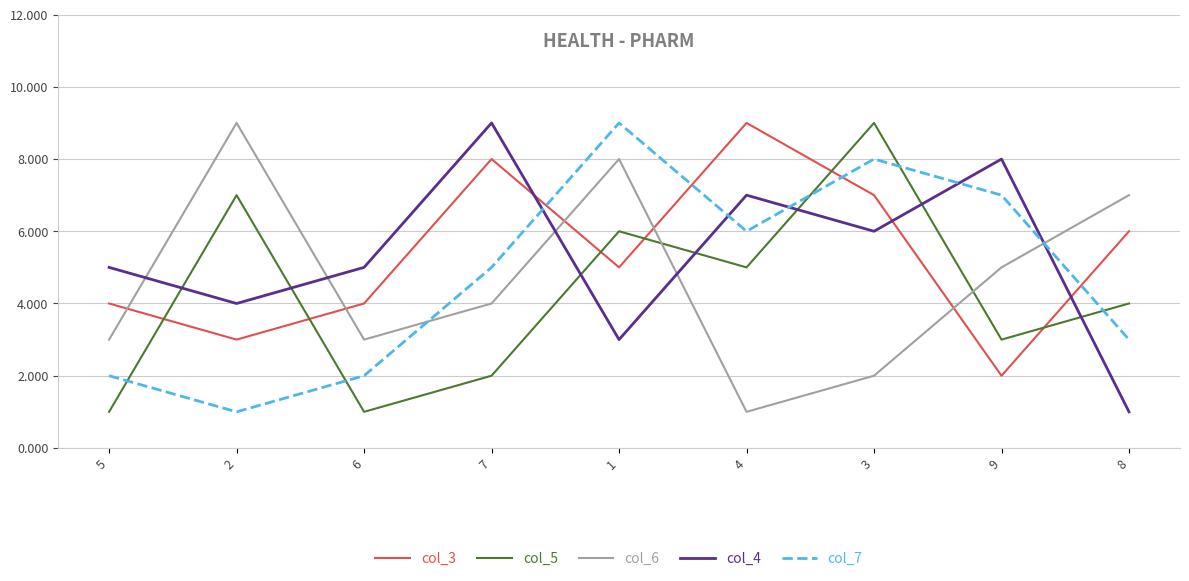

Is the value of col_4 at 4 greater than the value of col_5 at 7?

Yes